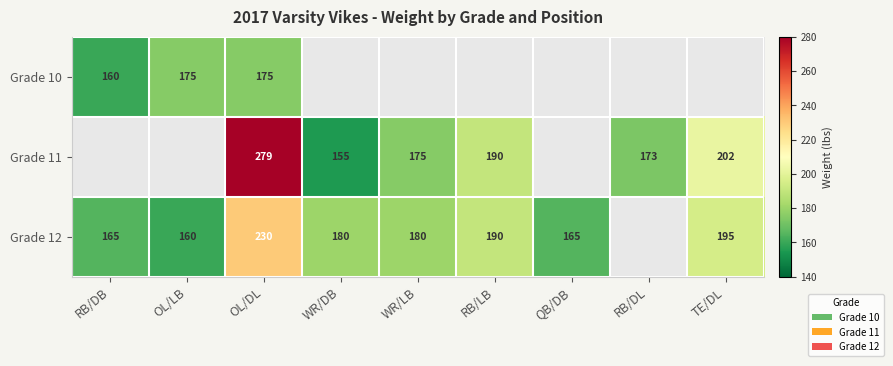

At how many categories does at least one series exceed 244?

1